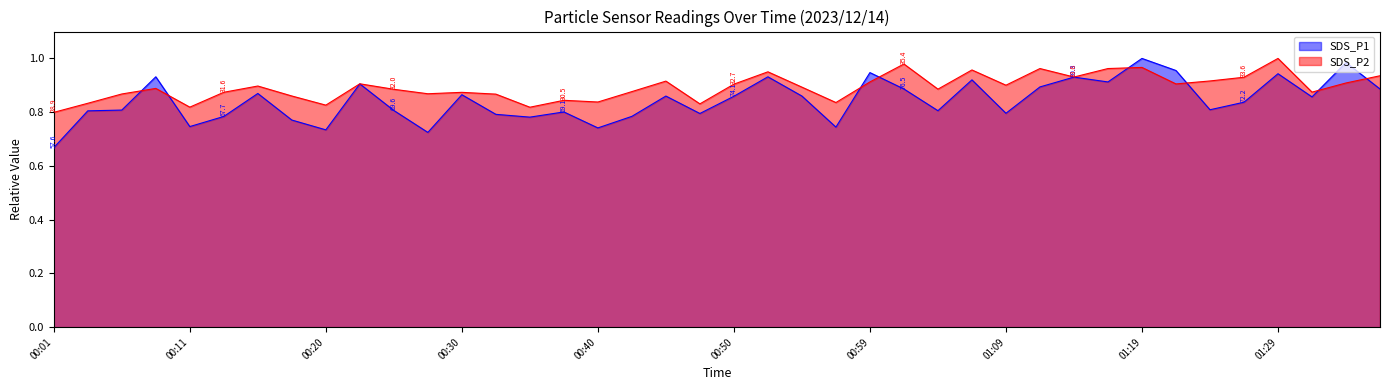

True or false: SDS_P1 and SDS_P2 intersect in this chart.

True